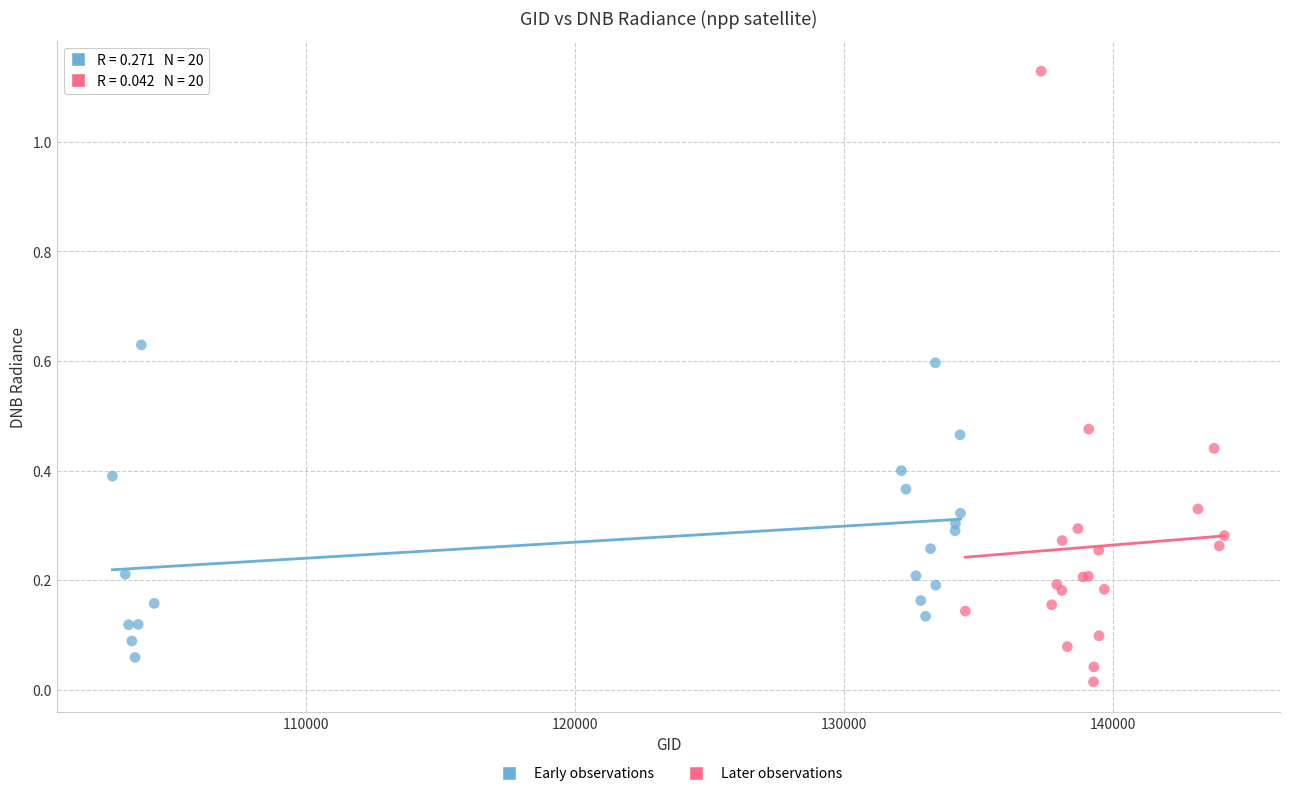

Which series has the widest spread of Y values?

Later observations